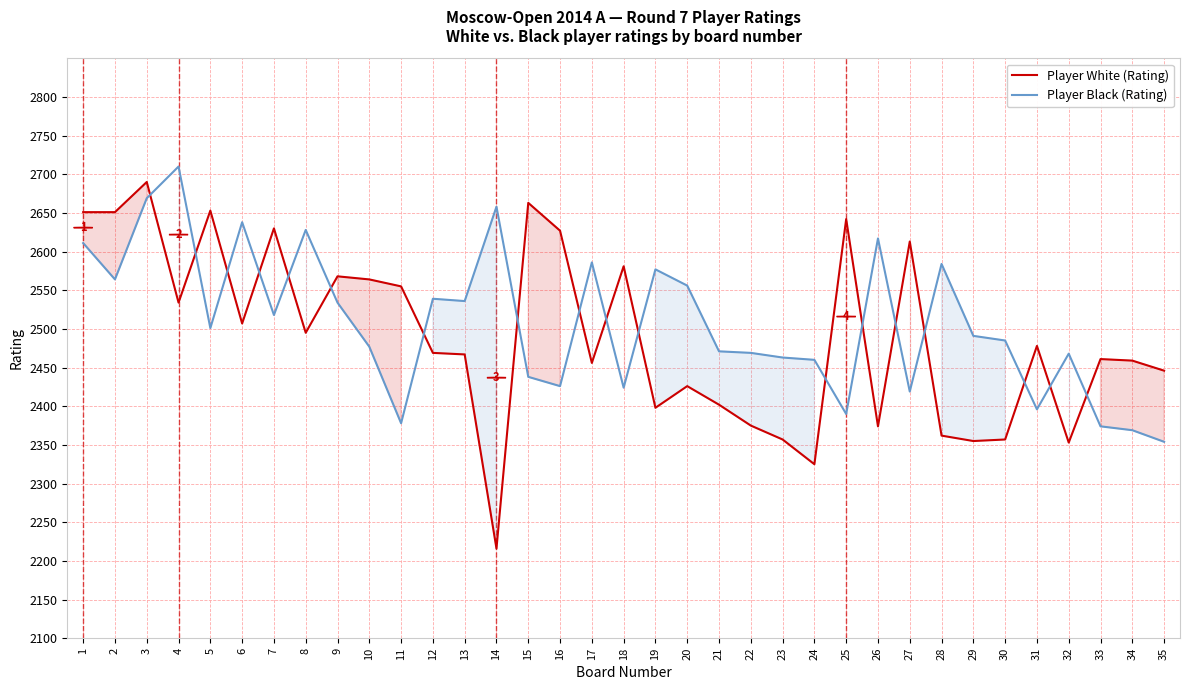

What is the minimum value shown in the chart?

2216